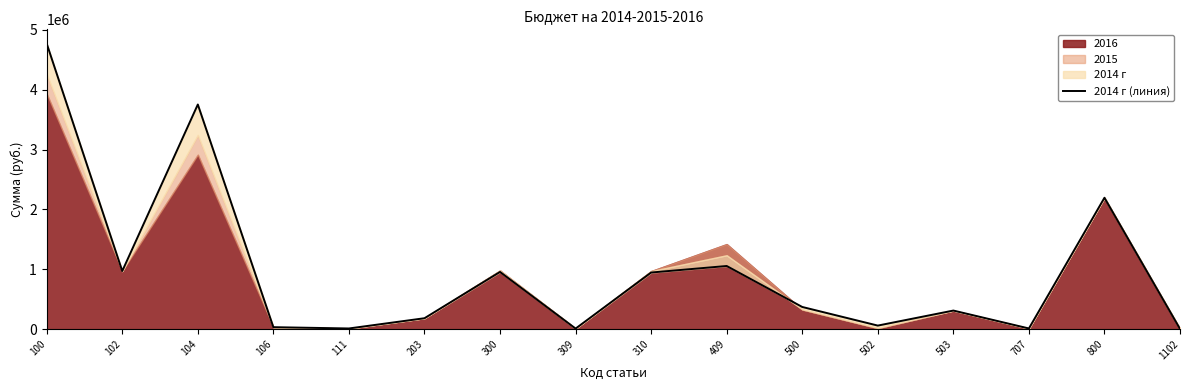

Which category has the lowest value across all series?

1102